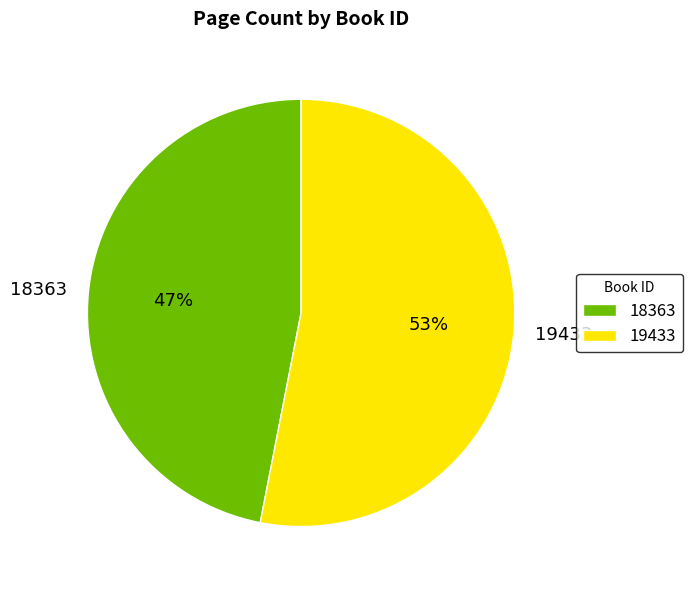

Do 18363 and 19433 together represent more than half of the pie?

Yes